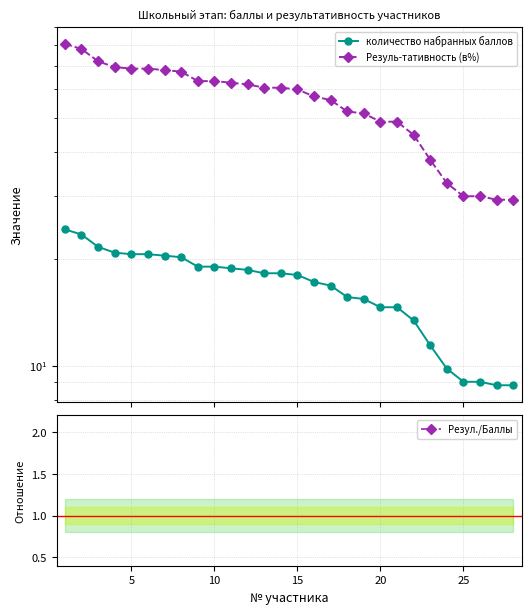

How many series are shown in this chart?

3